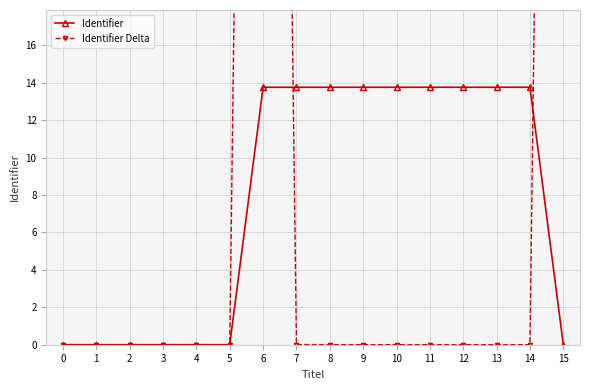

The value of Identifier at 14 is 3.1. True or false?

False